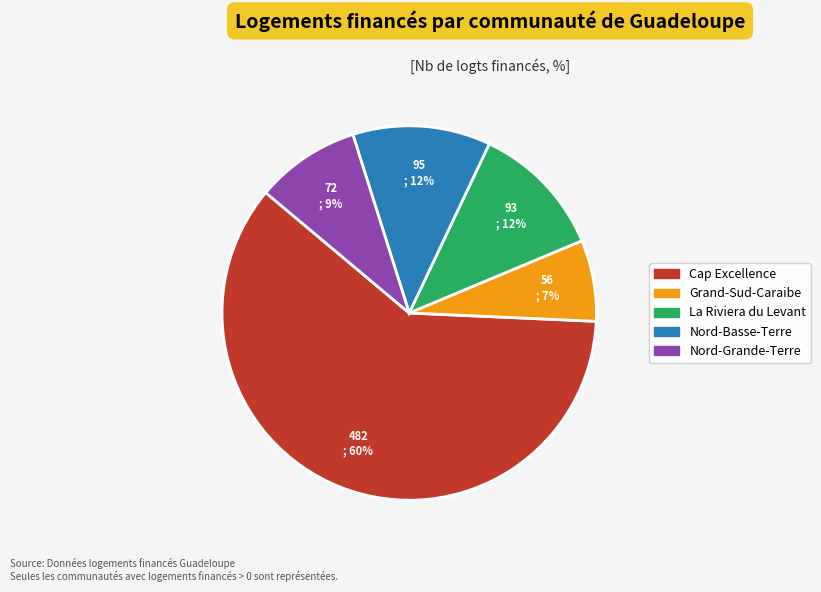

Is the sum of Nord-Basse-Terre and Grand-Sud-Caraibe greater than half?

No